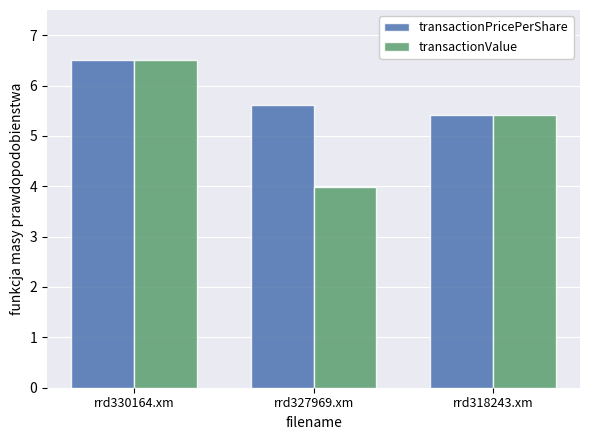

What is the label of the 3rd bar from the right?

rrd330164.xm